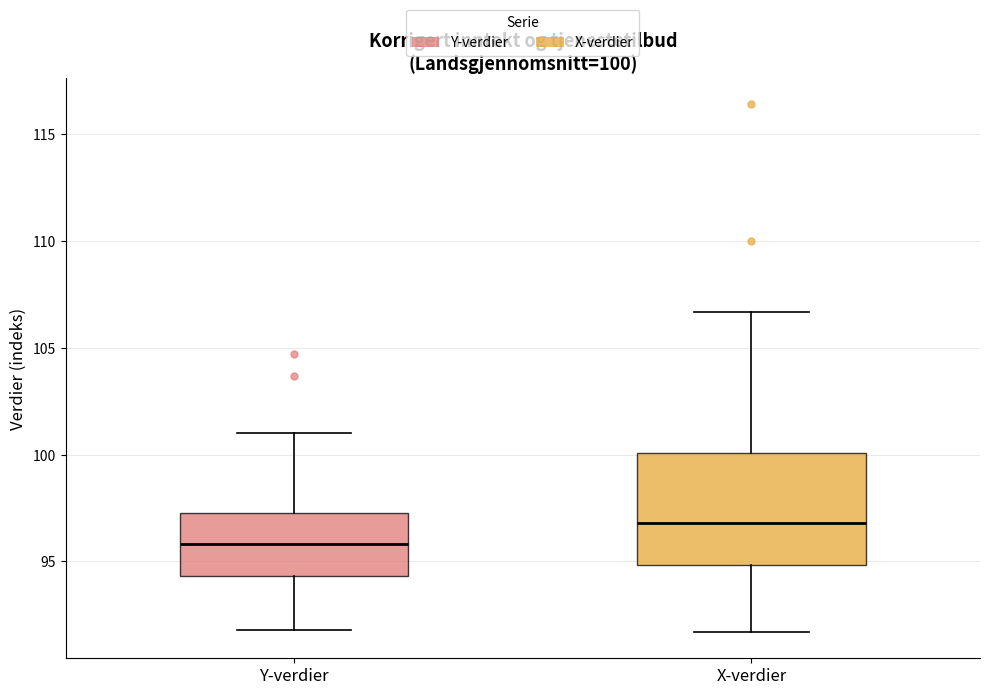

Which box has the highest median line?

X-verdier